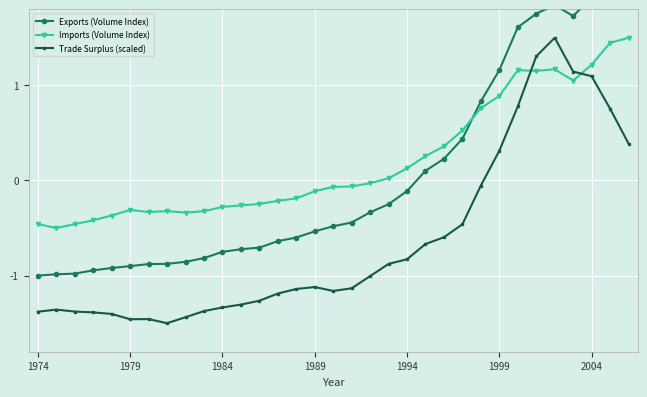

Is it true that Trade Surplus (scaled) equals -2.1 at 1984?

False